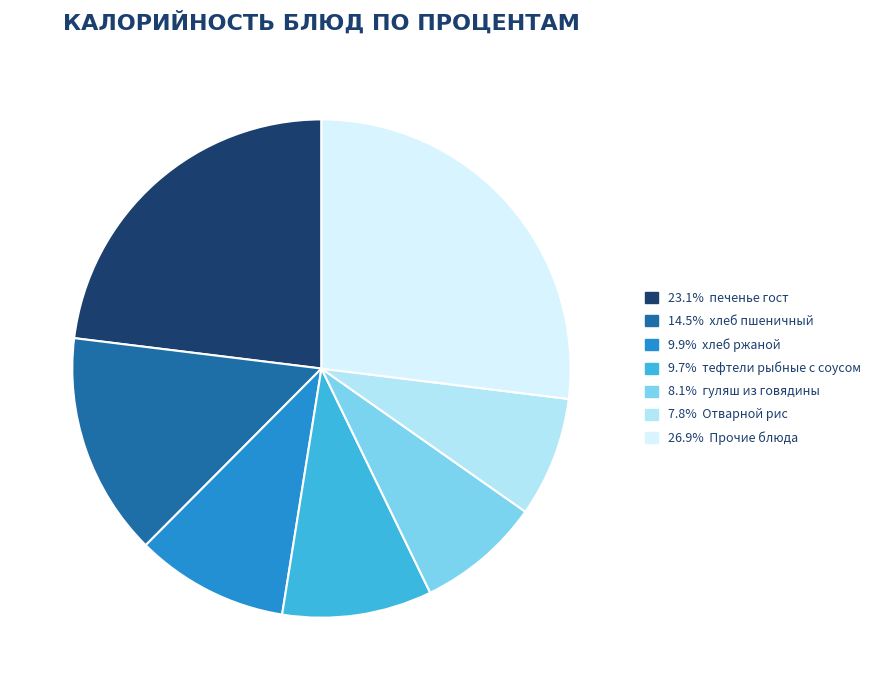

Does any single category account for the majority?

No